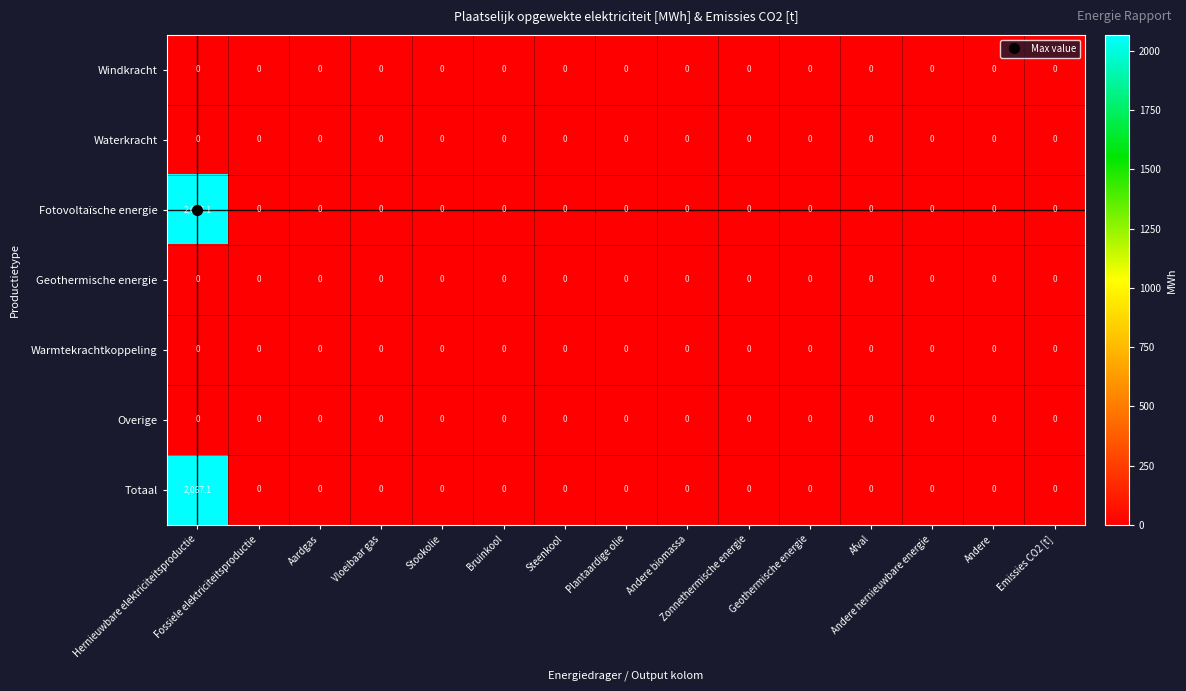

What is the maximum value shown in the chart?

2067.1